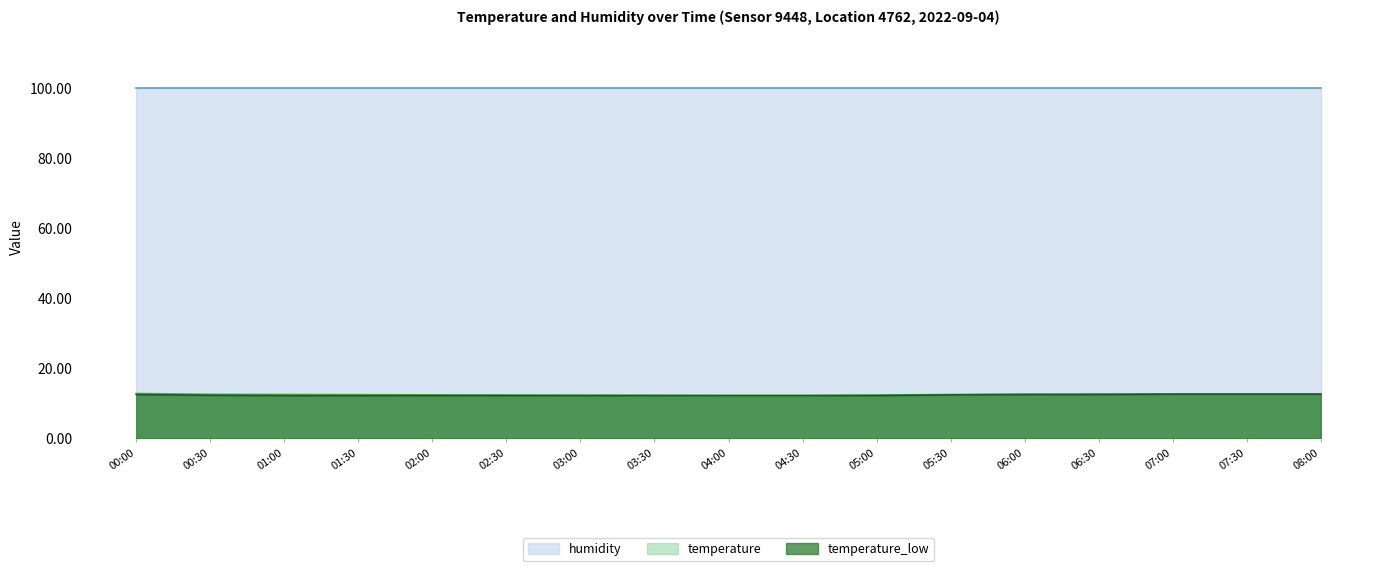

Which category has the lowest value across all series?

04:00